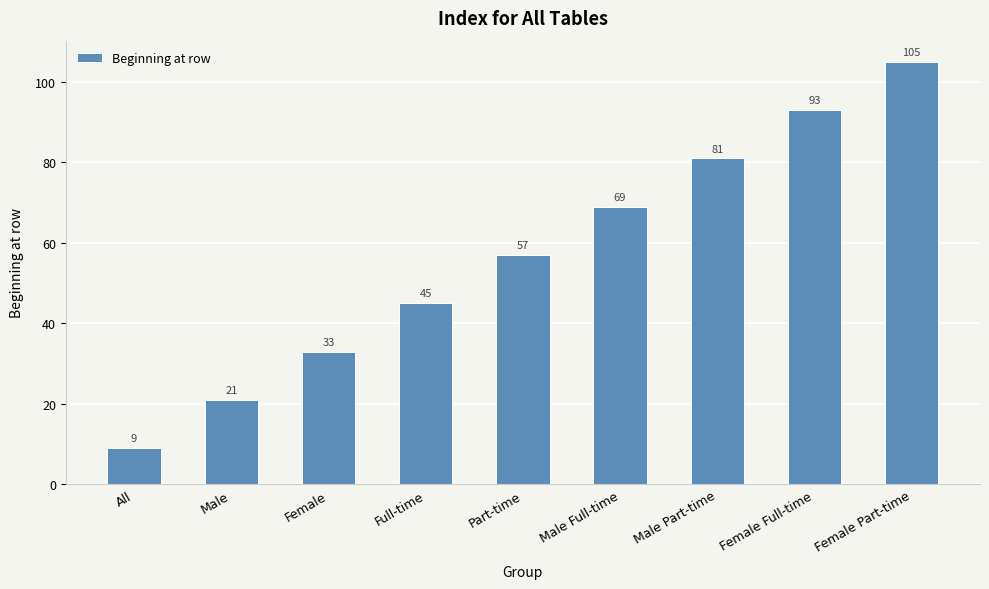

Are the bars grouped side by side (vs. stacked)?

No